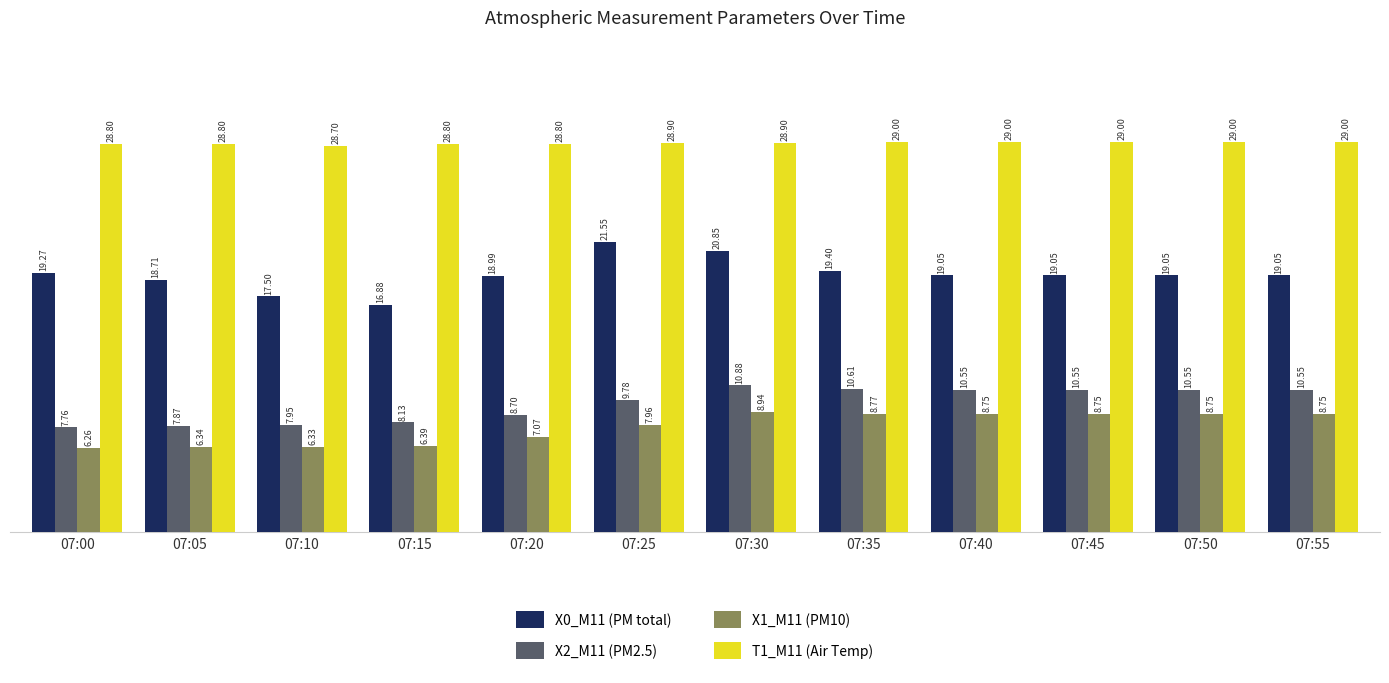

How many T1_M11 (Air Temp) values are between 28 and 29?

12